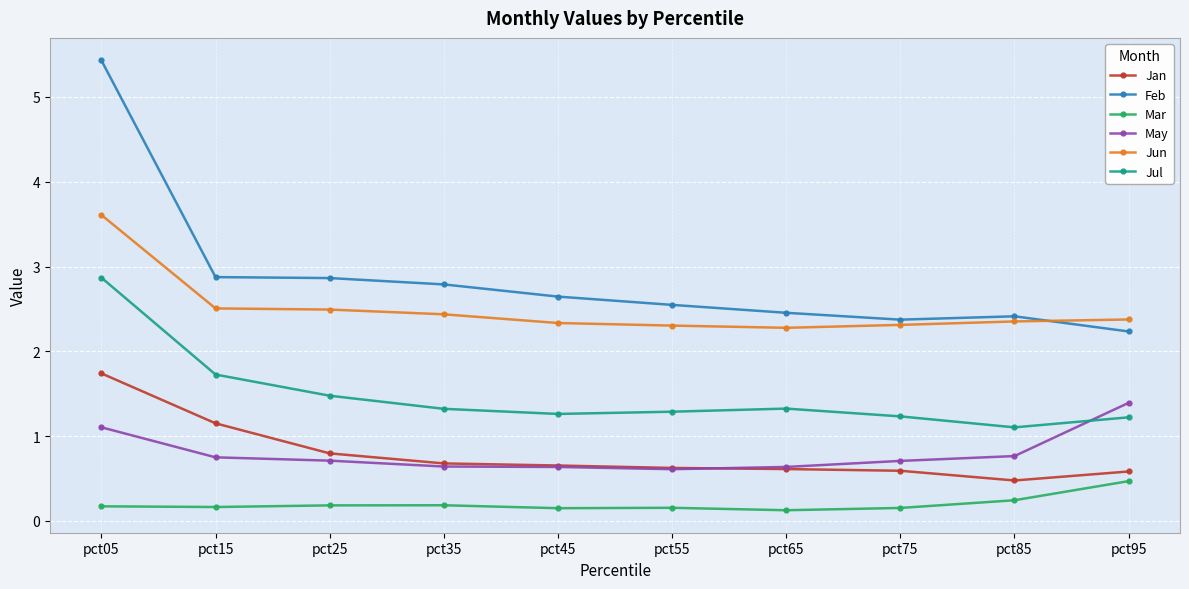

Which series changed the most between pct15 and pct55?

Jan